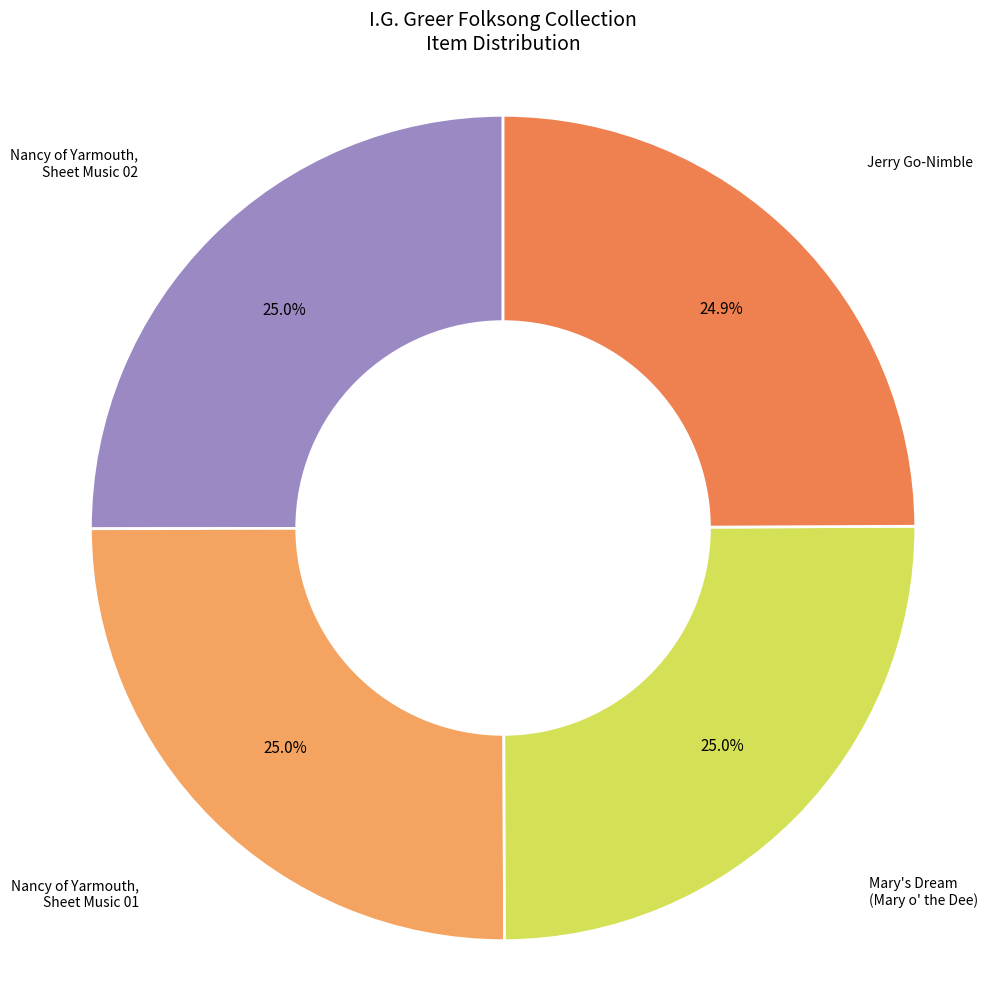

Is there any slice that represents more than half of the pie?

No